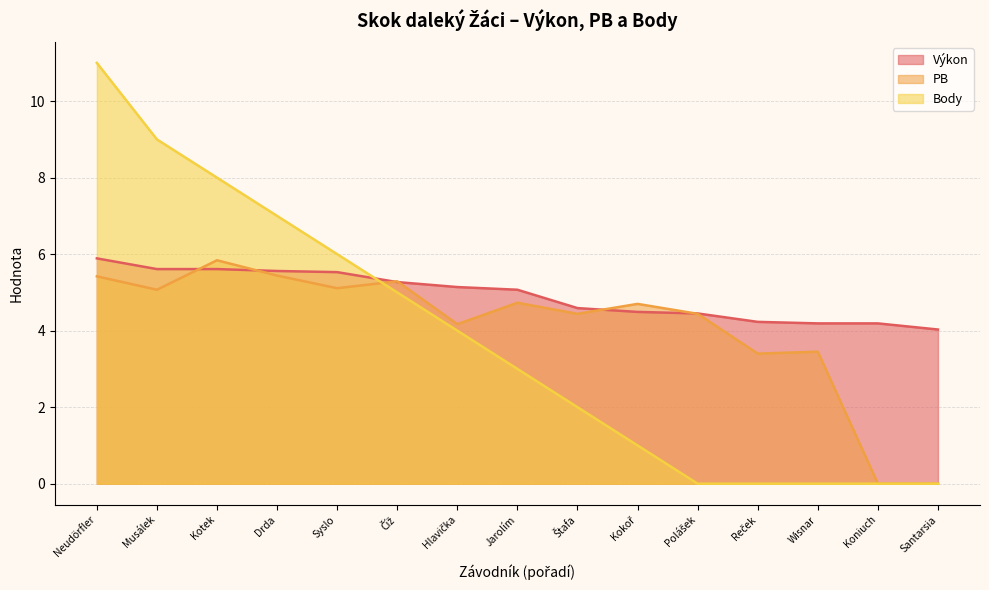

What position from the right is Neudörfler?

15